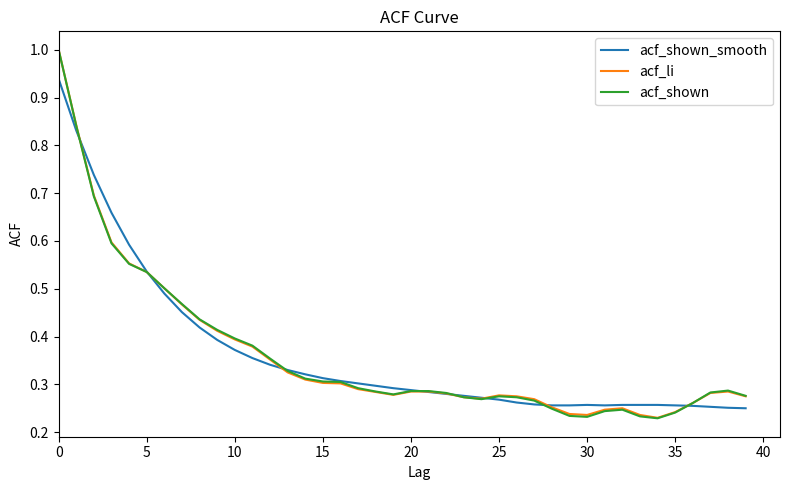

What is the maximum value shown in the chart?

1.0